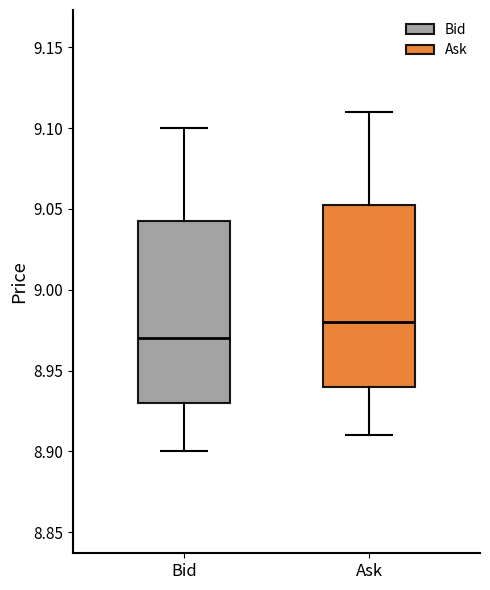

Where does the lower whisker of the box for Ask end on the y-axis? The values are not printed on the chart, so give them approximately, as read against the axis.

8.910